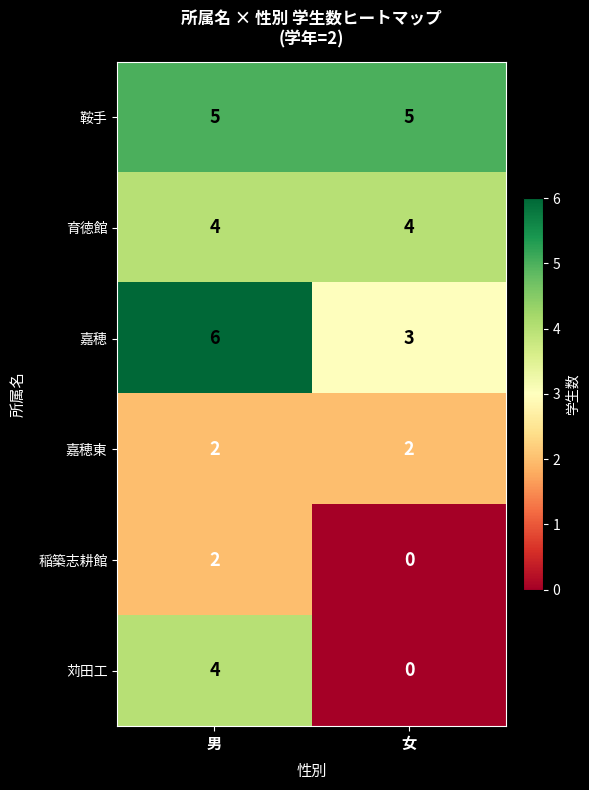

At which label is 嘉穂 closest to 4?

女